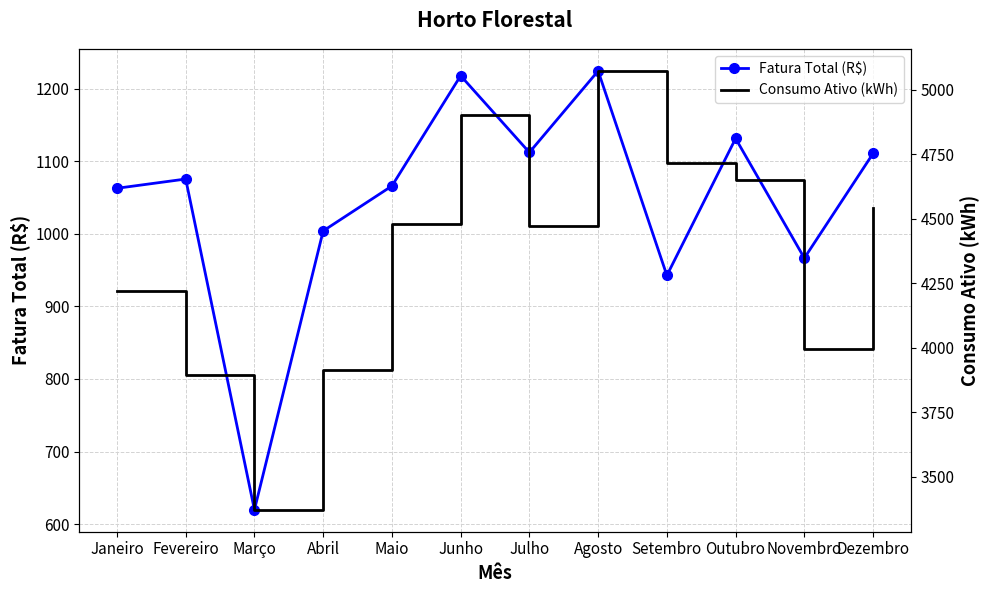

Between Abril and Junho, which is larger?

Junho